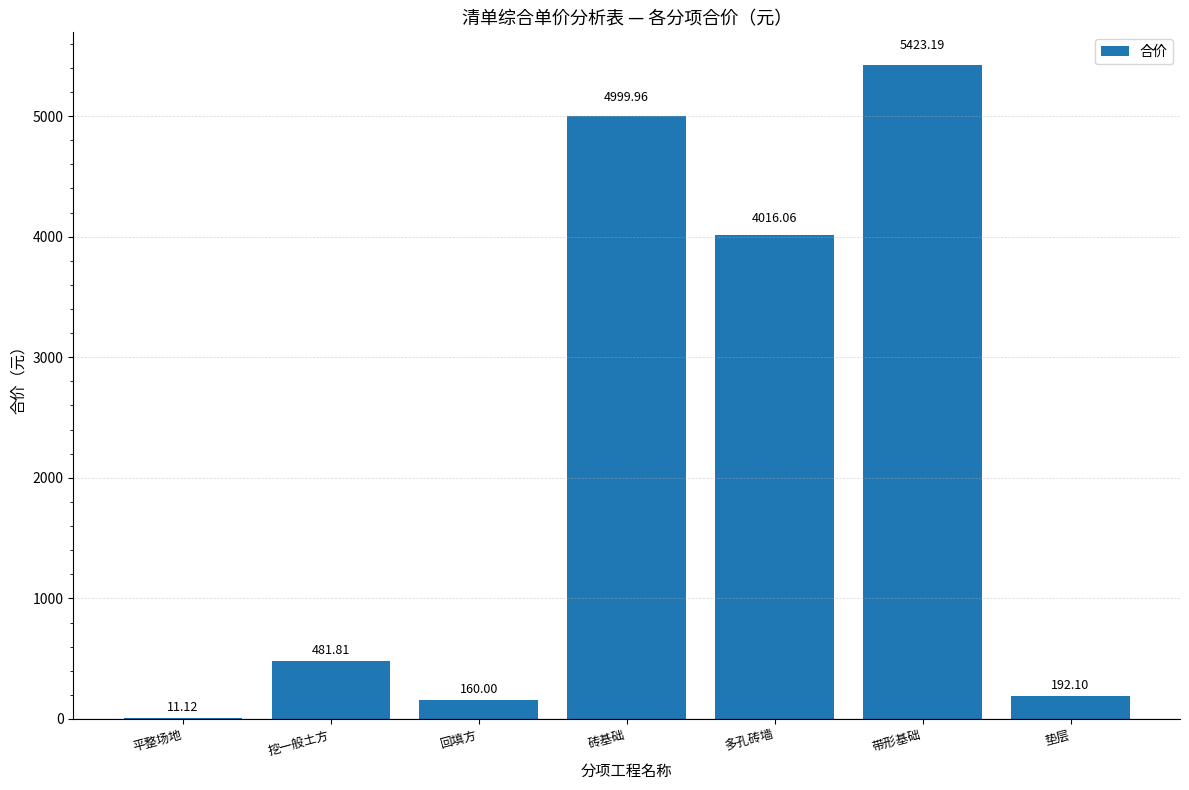

Reading left to right, extract all data points from this chart.

平整场地=11.1	挖一般土方=481.8	回填方=160.0	砖基础=5000.0	多孔砖墙=4016.1	带形基础=5423.2	垫层=192.1